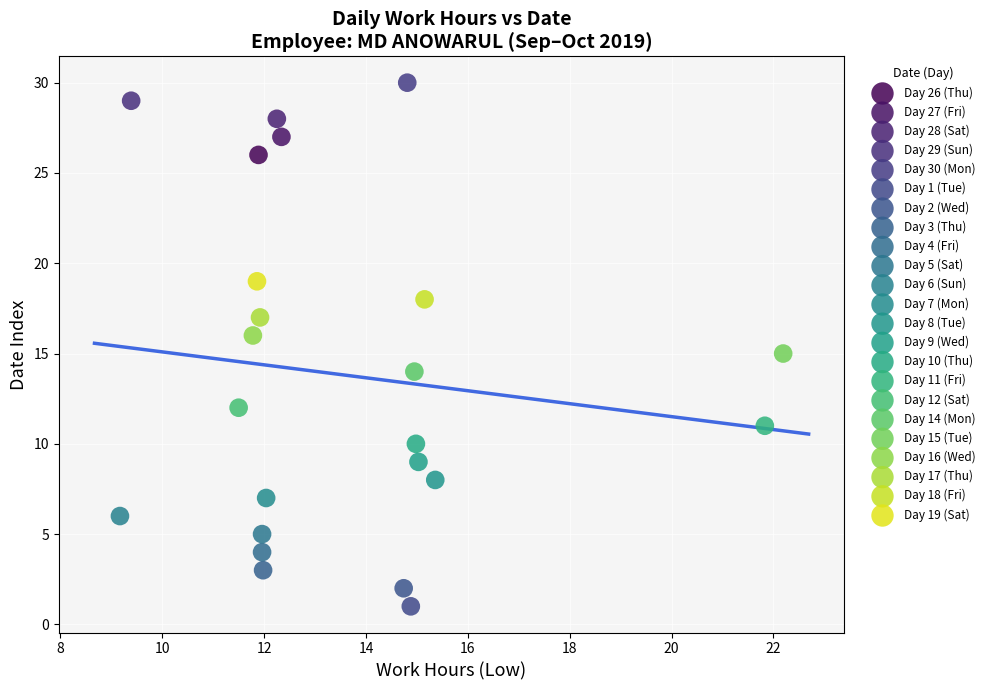

What are all the series names shown in the legend?

Day 26 (Thu), Day 27 (Fri), Day 28 (Sat), Day 29 (Sun), Day 30 (Mon), Day 1 (Tue), Day 2 (Wed), Day 3 (Thu), Day 4 (Fri), Day 5 (Sat), Day 6 (Sun), Day 7 (Mon), Day 8 (Tue), Day 9 (Wed), Day 10 (Thu), Day 11 (Fri), Day 12 (Sat), Day 14 (Mon), Day 15 (Tue), Day 16 (Wed), Day 17 (Thu), Day 18 (Fri), Day 19 (Sat)